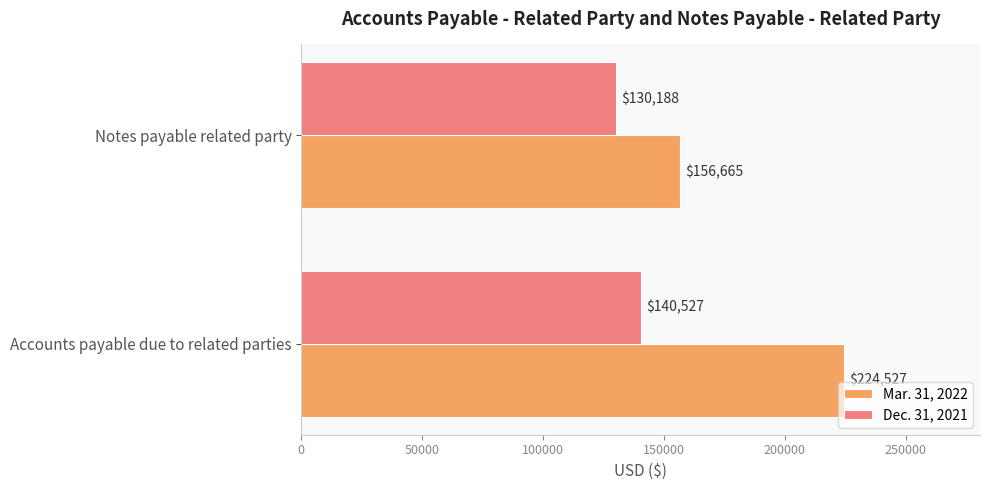

How many values in the Dec. 31, 2021 series are below 140527?

1